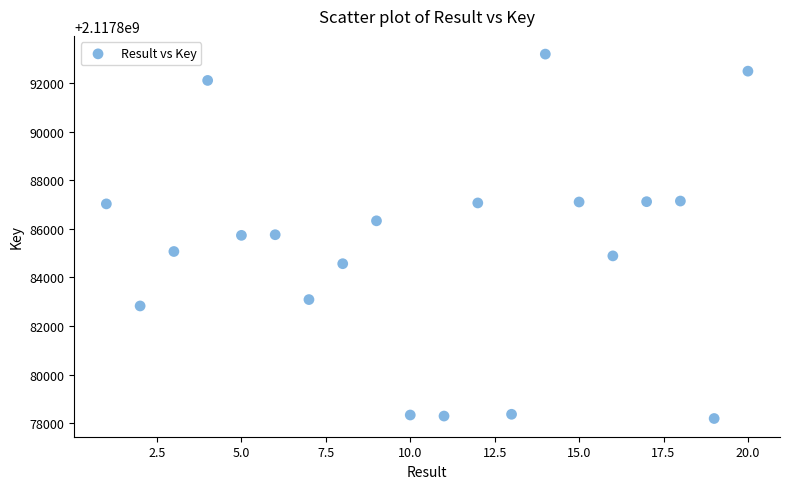

What is the range of X values (max minus min)?

19